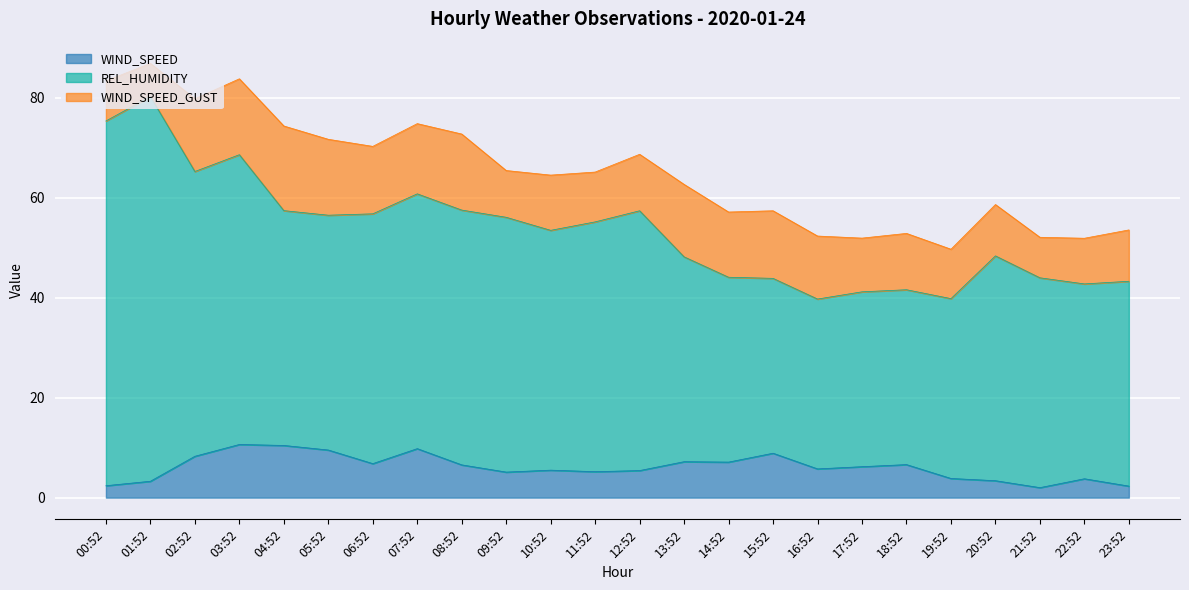

What is the approximate value of WIND_SPEED_GUST at 00:52?

8.0